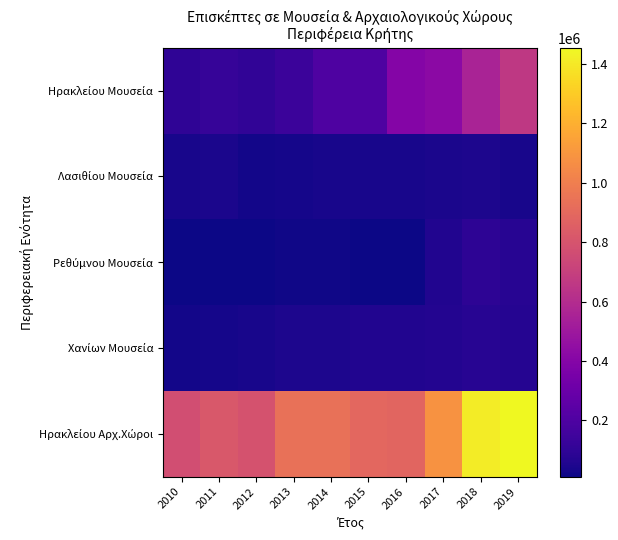

How many data points does each series have?

10